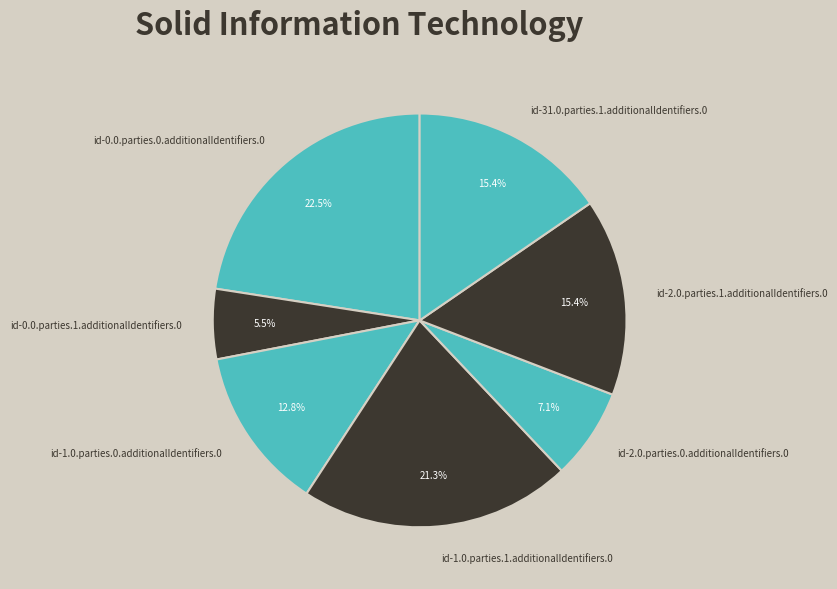

How many segments does this pie chart have?

7